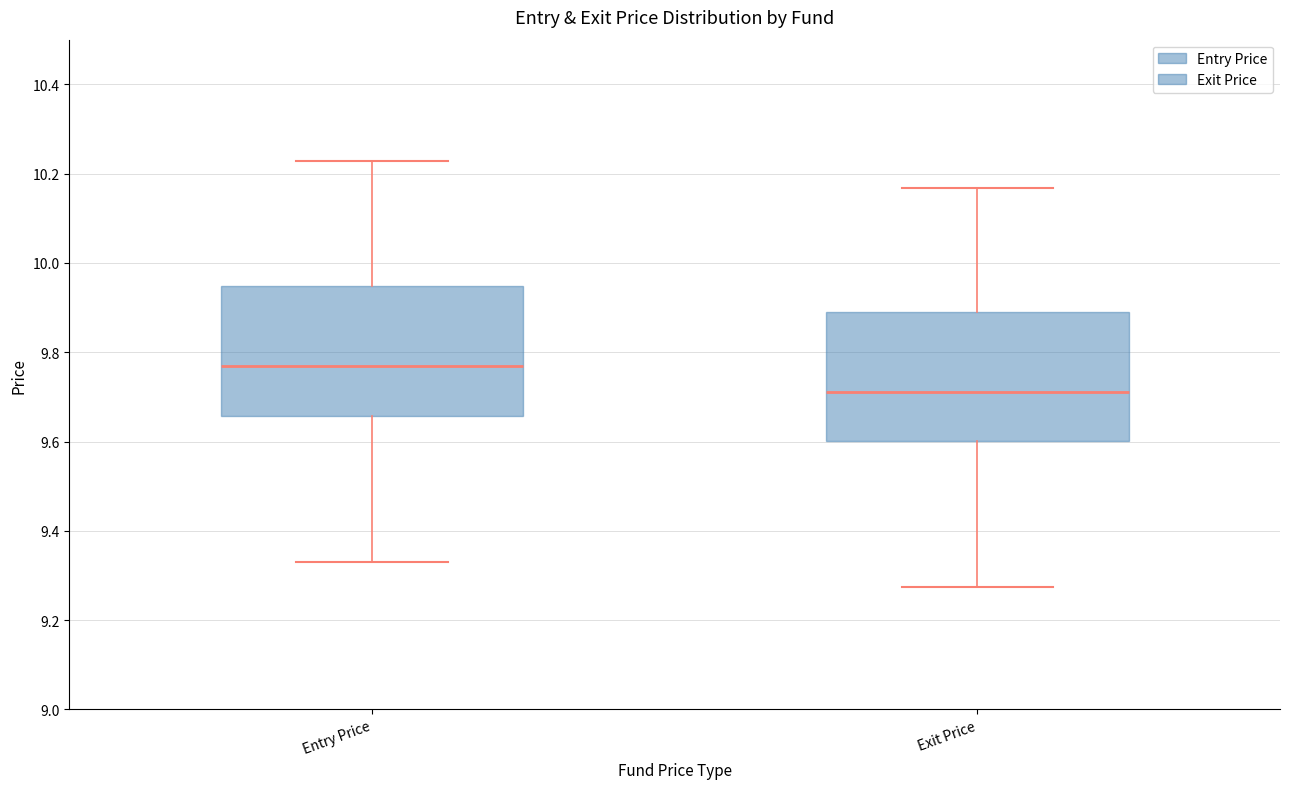

Reading left to right, transcribe this box plot: for each box, give where its median line is, the range the box spans, and where its two whiskers end, as read against the y-axis. The values are not printed on the chart, so give them approximately, as read against the axis.

Entry Price: median 9.76, box 9.66 to 9.94, whiskers 9.32 to 10.22
Exit Price: median 9.72, box 9.60 to 9.90, whiskers 9.28 to 10.16